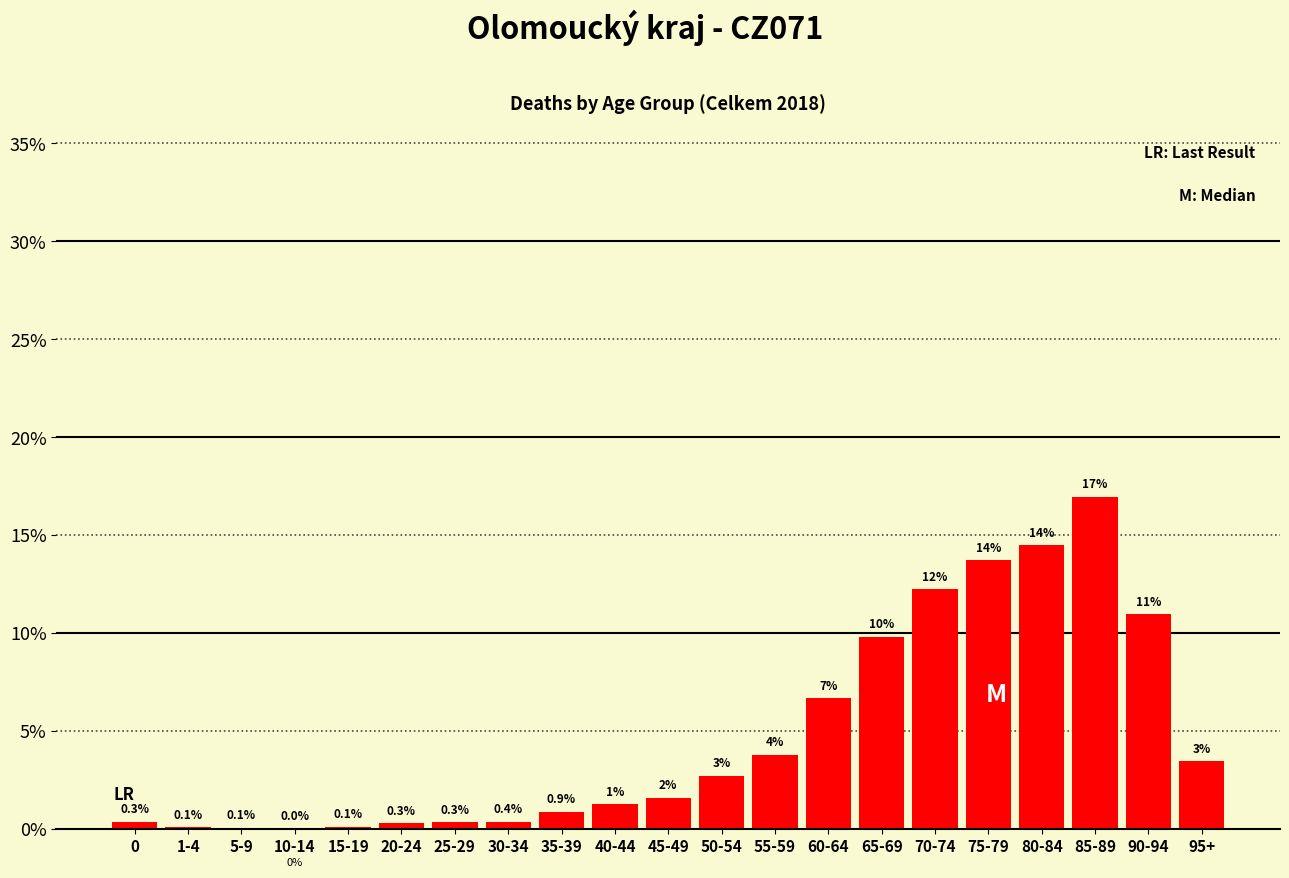

Where is the data nearest to the value 8?

60-64